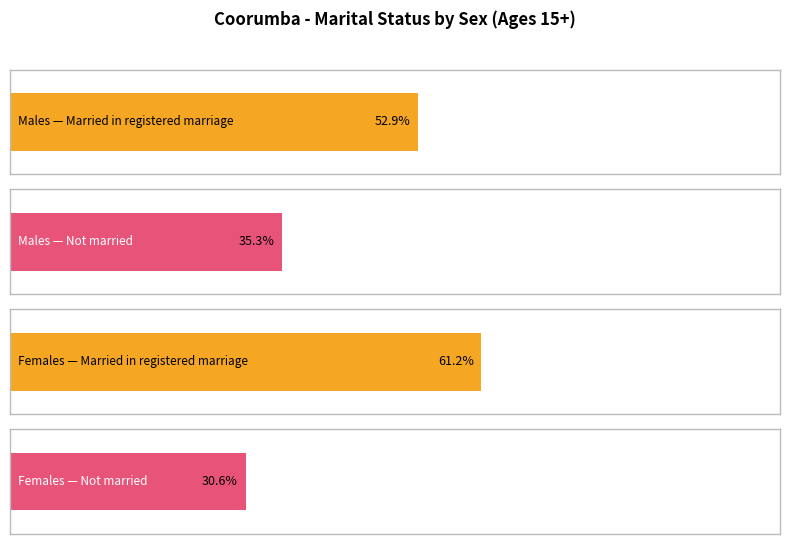

Does the chart contain any negative values?

No